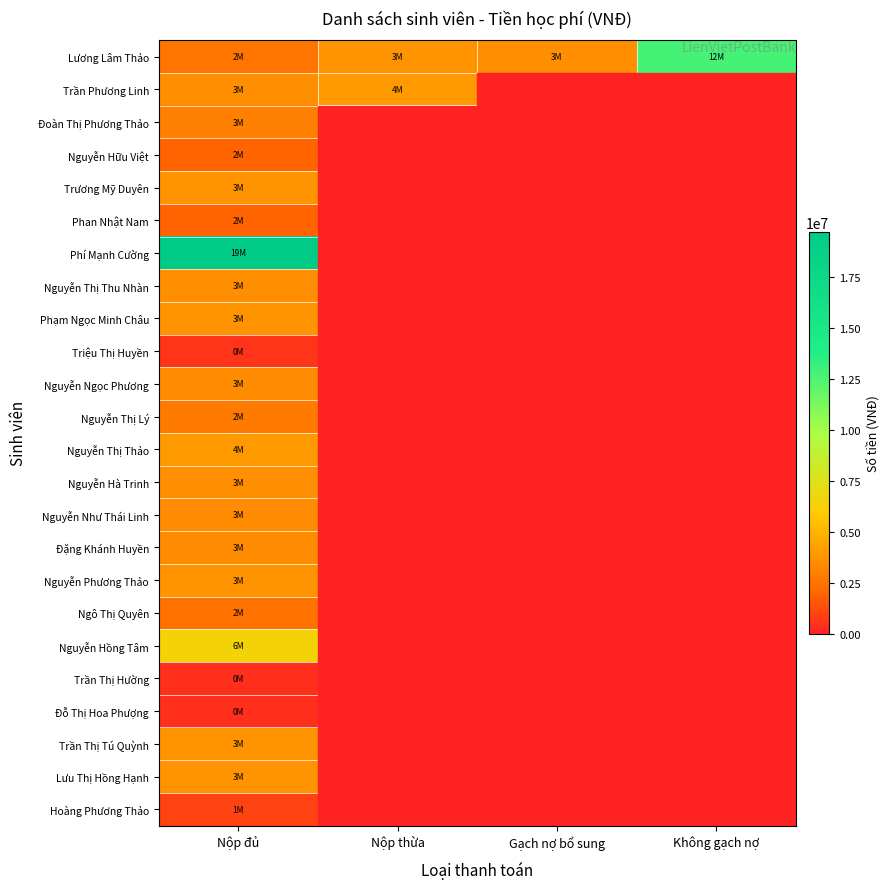

What is the lowest value of the Phạm Ngọc Minh Châu series?

3800000.0